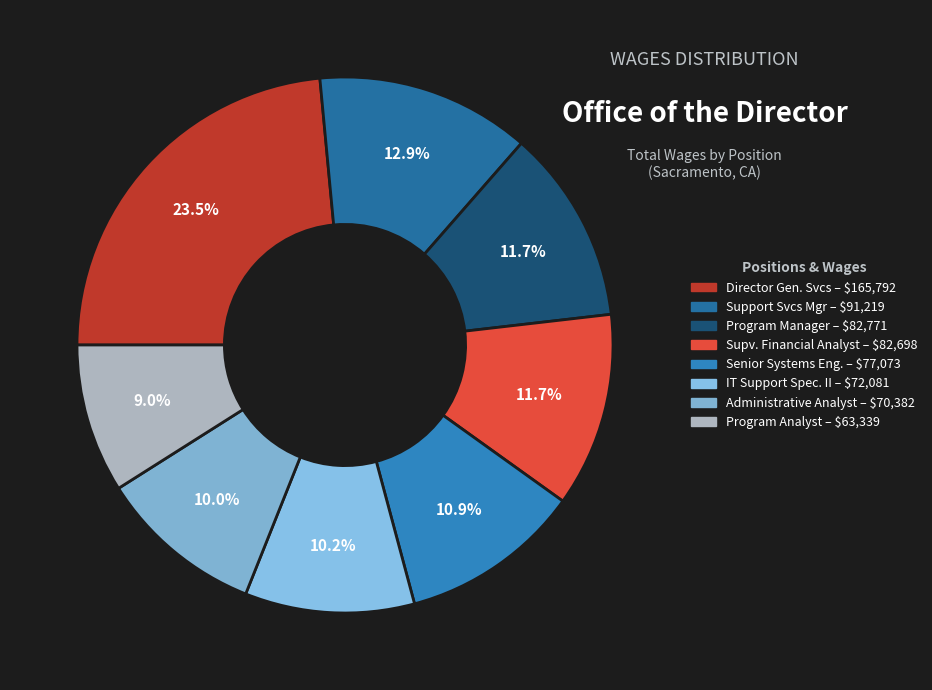

How many slices are in this pie chart?

8